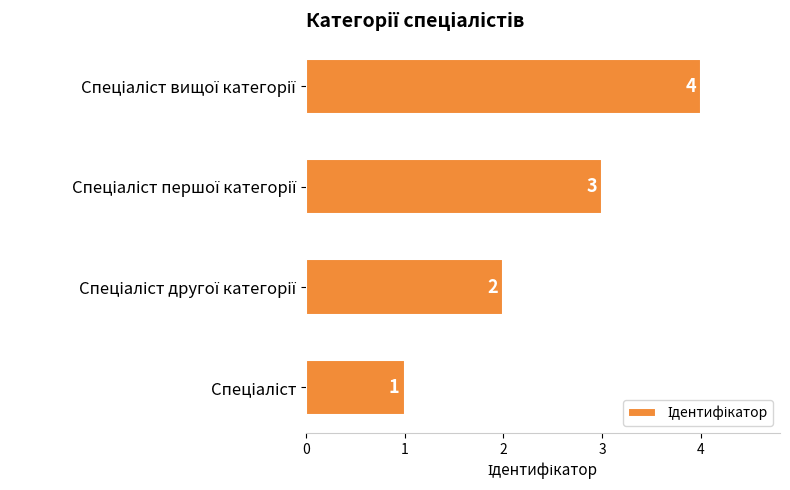

Count the values in the range 2 to 4.

3